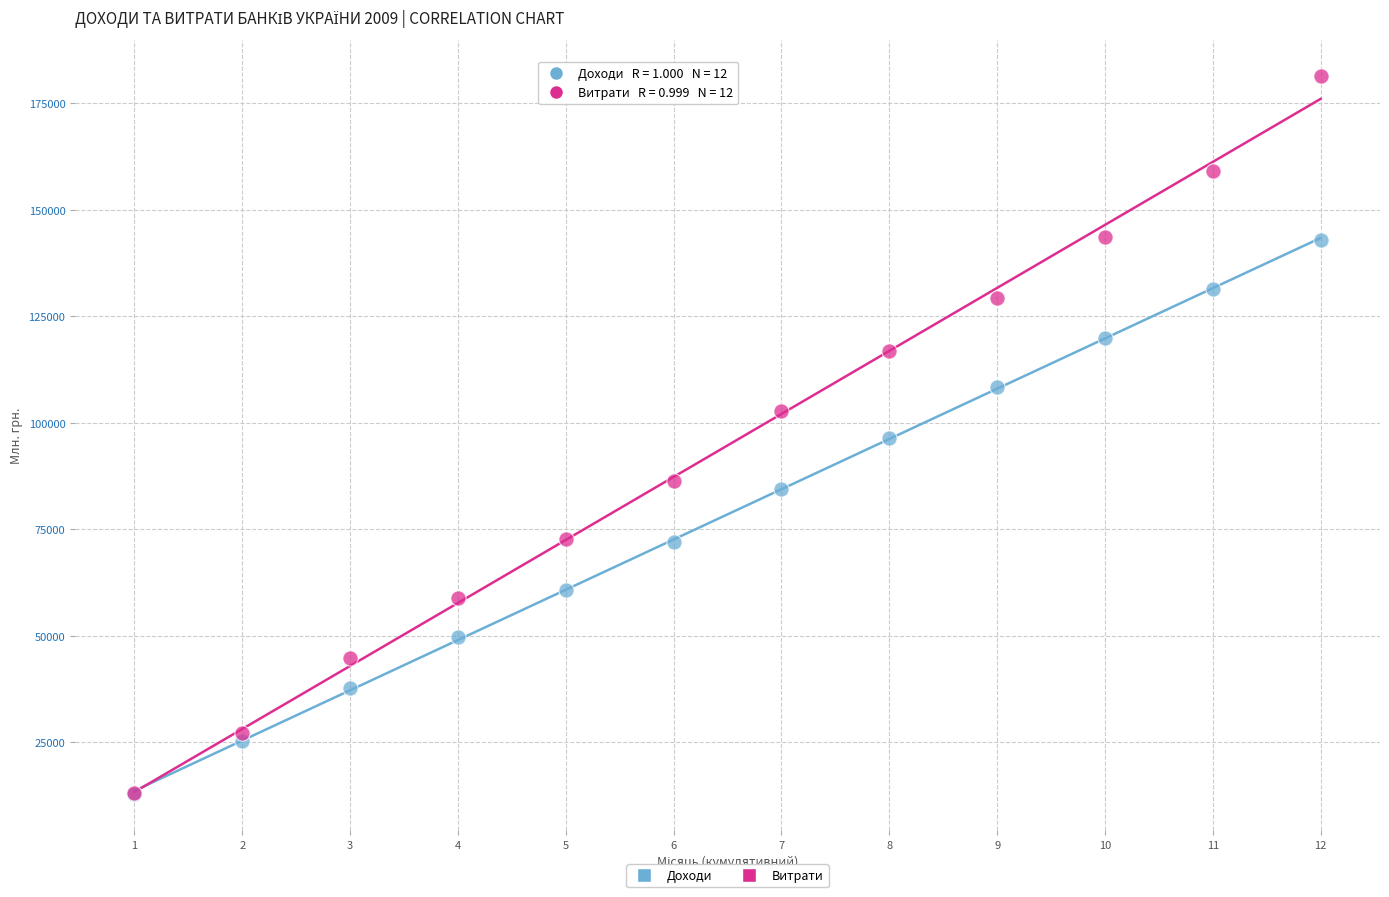

Which series reaches the maximum Y coordinate?

Витрати